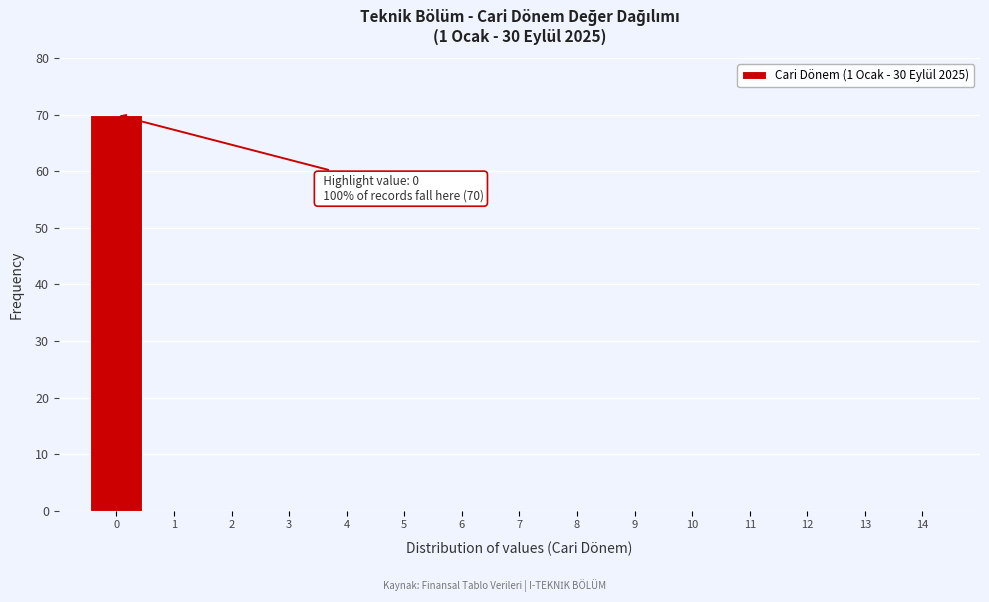

Reading right to left, extract all data points from this chart.

14=0	13=0	12=0	11=0	10=0	9=0	8=0	7=0	6=0	5=0	4=0	3=0	2=0	1=0	0=70